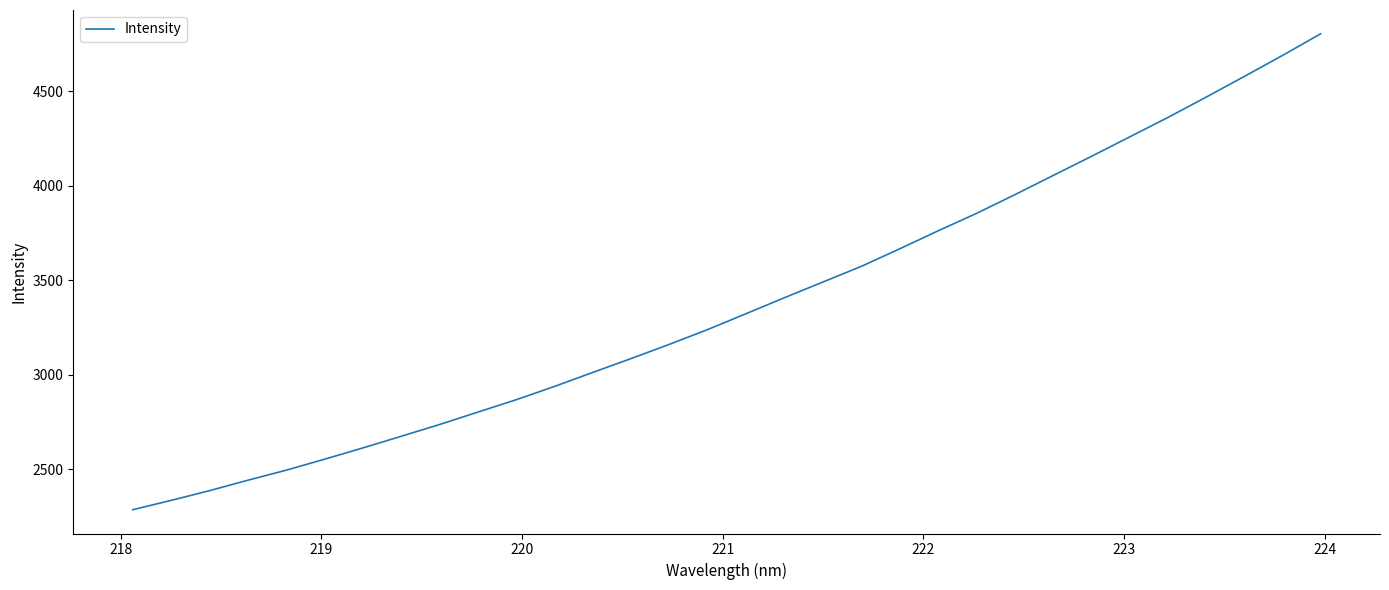

What is the smallest value displayed?

2285.6